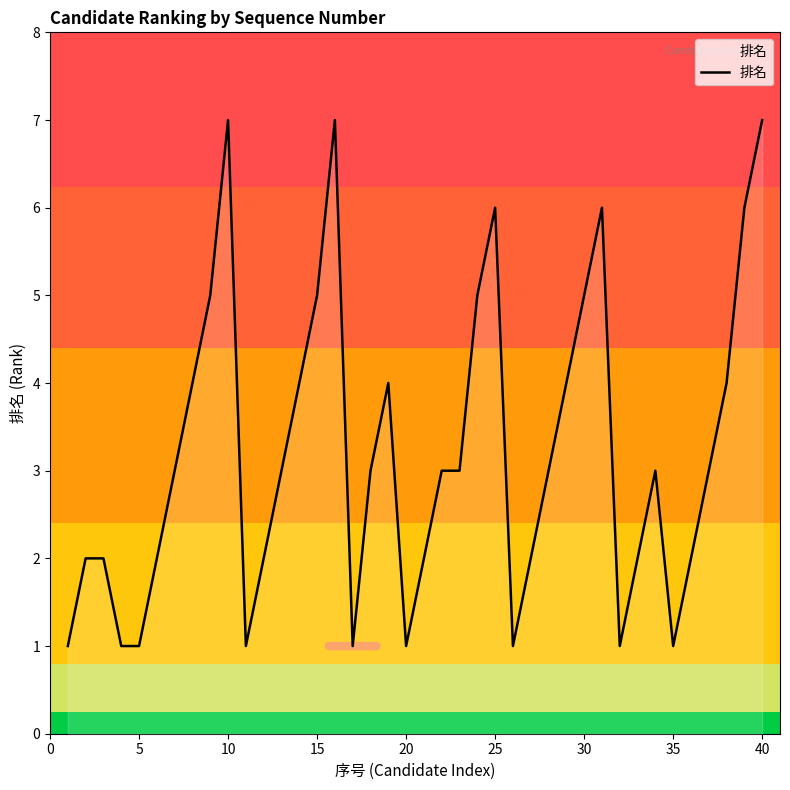

What is the maximum value shown in the chart?

7